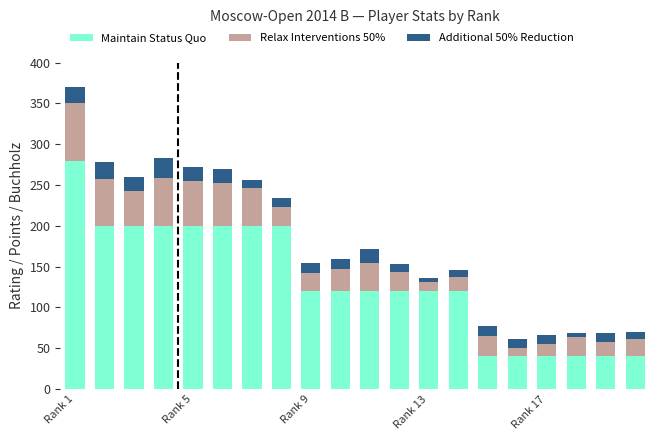

How many data points does each series have?

20